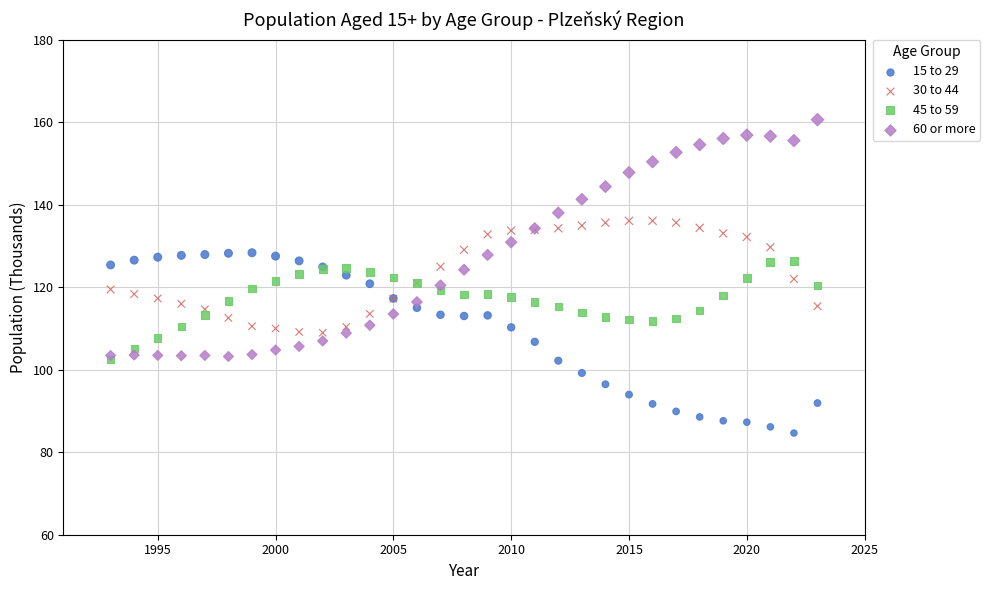

Which series reaches the maximum Y coordinate?

60 or more